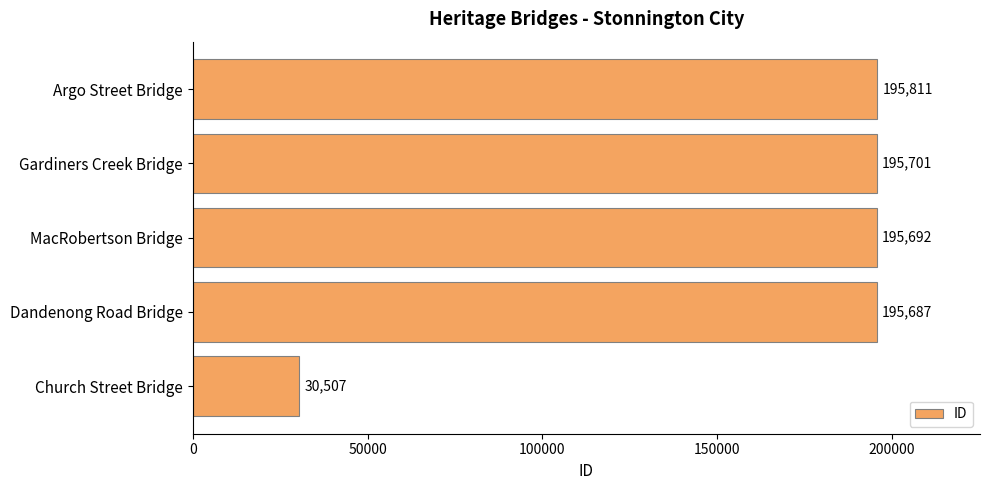

How many bars are there in total?

5